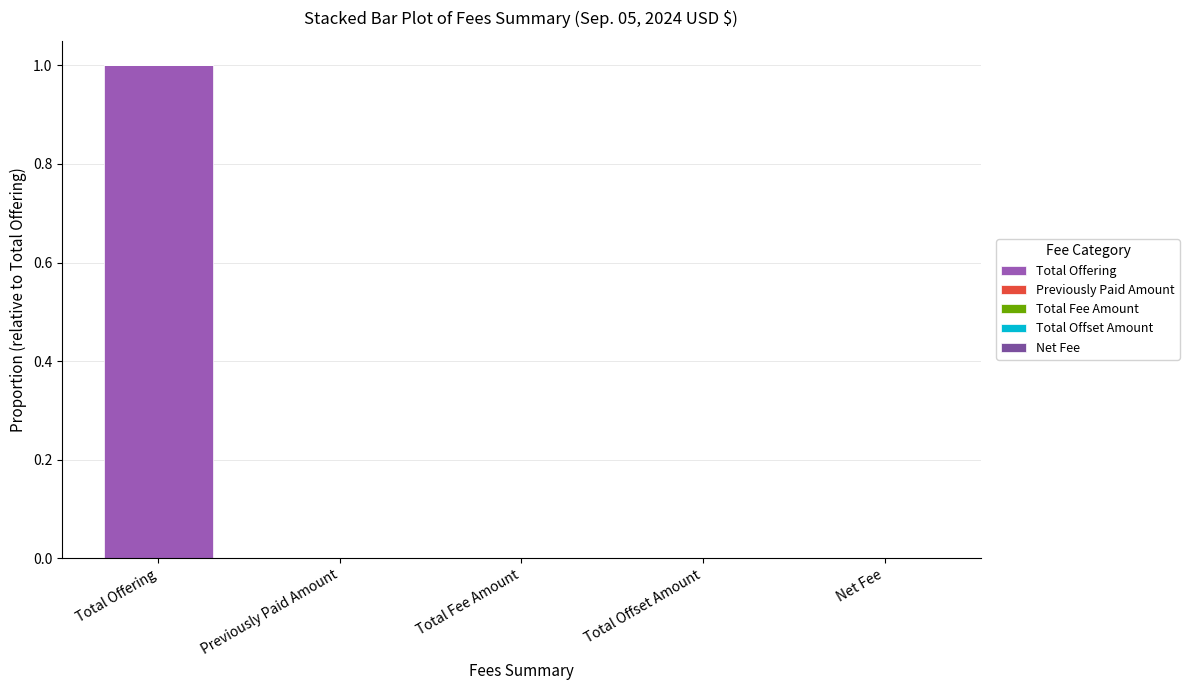

What is the total value across all series at Total Offering?

1.0